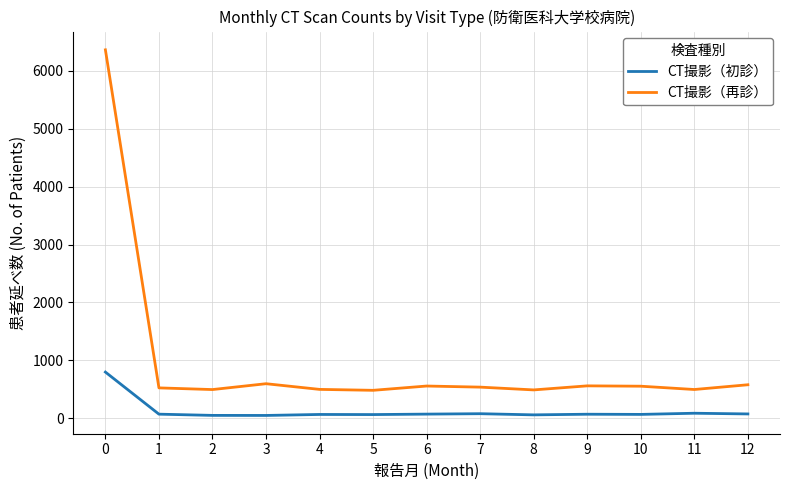

How many series are shown in this chart?

2